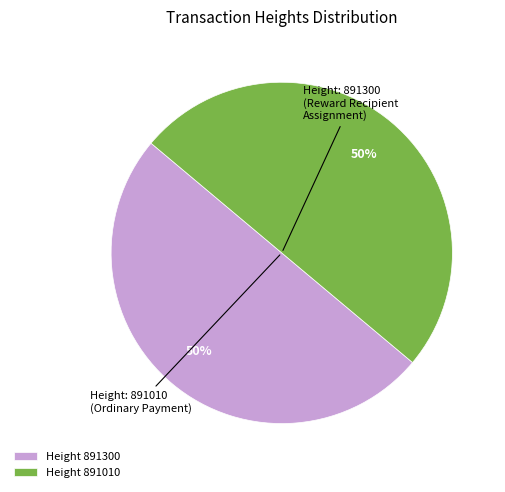

Is it true that Height 891300 is 50% of the pie?

True